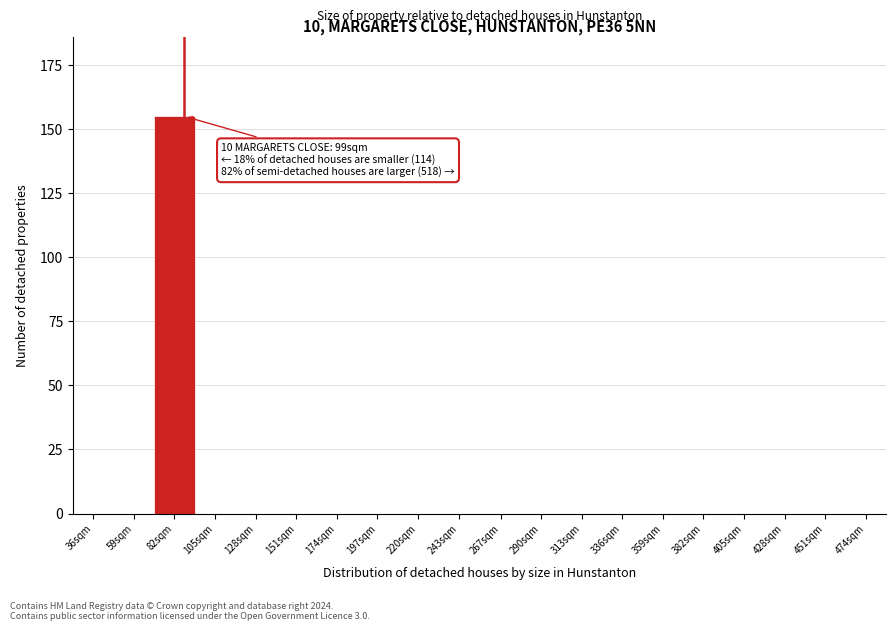

Reading left to right, transcribe all the data shown in this chart.

36sqm=0	59sqm=0	82sqm=155	105sqm=0	128sqm=0	151sqm=0	174sqm=0	197sqm=0	220sqm=0	243sqm=0	267sqm=0	290sqm=0	313sqm=0	336sqm=0	359sqm=0	382sqm=0	405sqm=0	428sqm=0	451sqm=0	474sqm=0